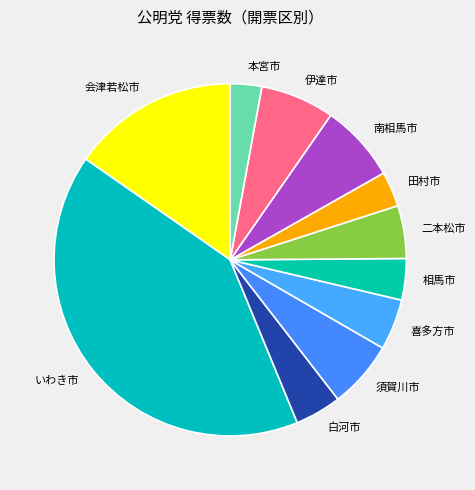

Is it true that 相馬市 is 14% of the pie?

False